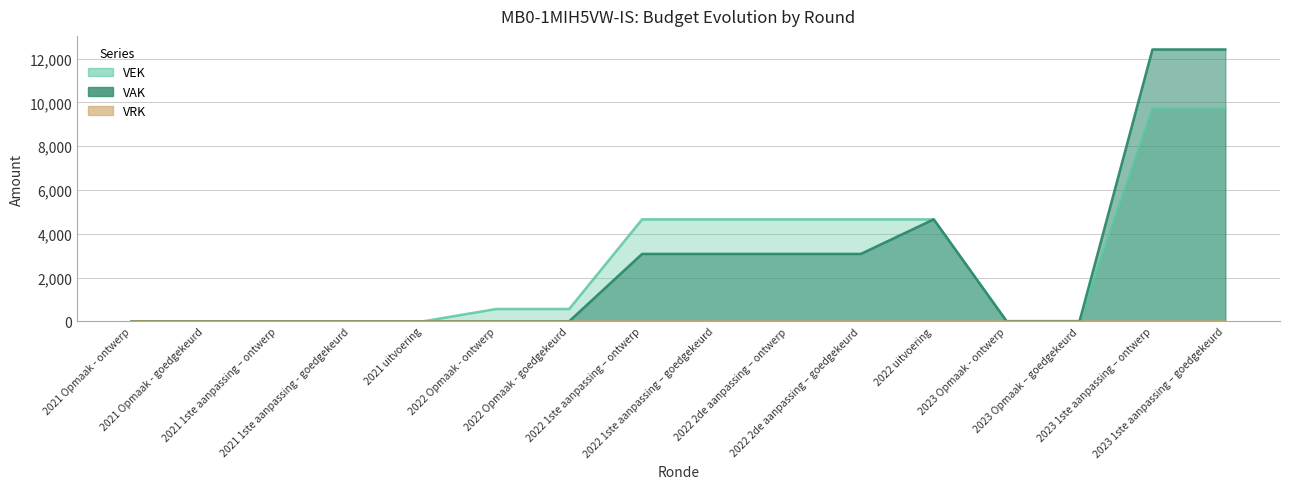

Is the value of VAK at 2021 1ste aanpassing - goedgekeurd greater than the value of VEK at 2021 Opmaak - goedgekeurd?

No